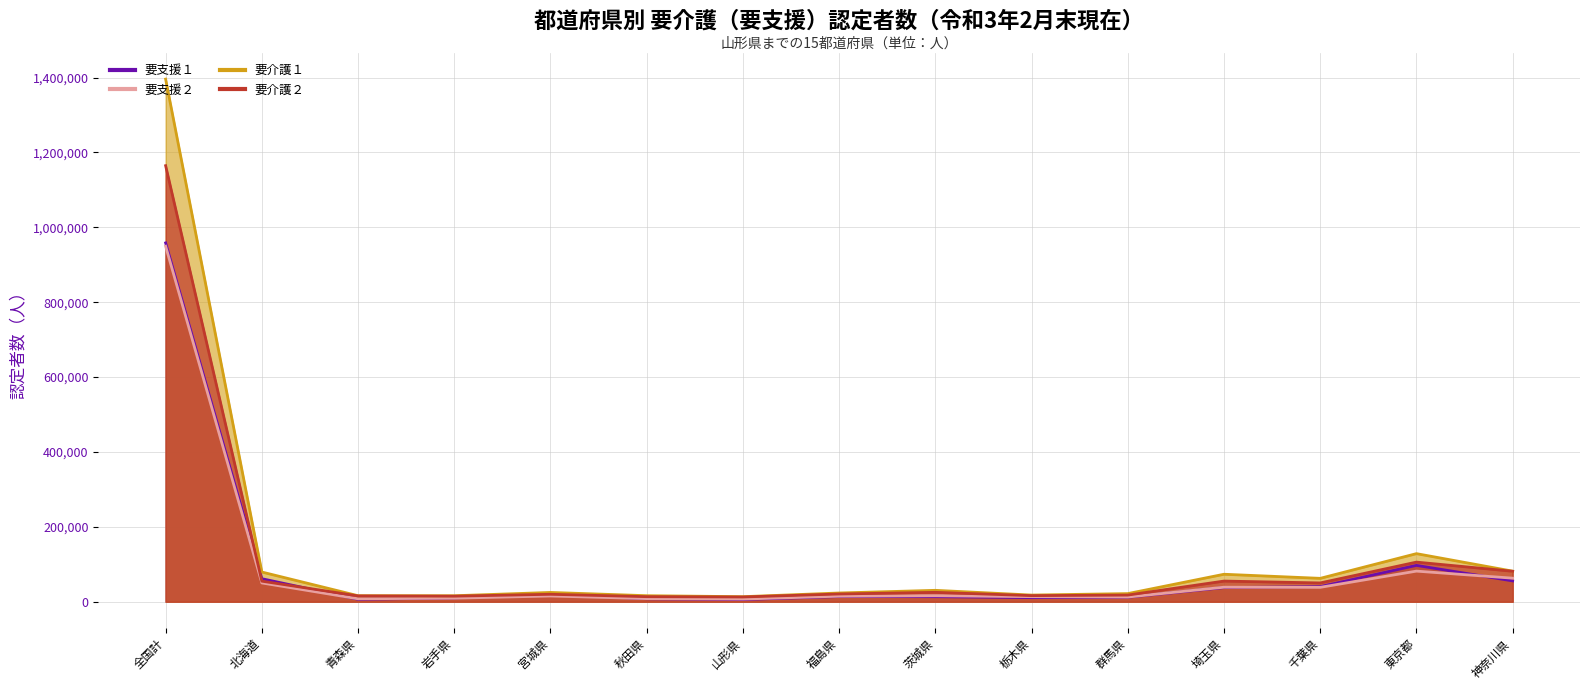

Which series has the largest total across all categories?

要介護１